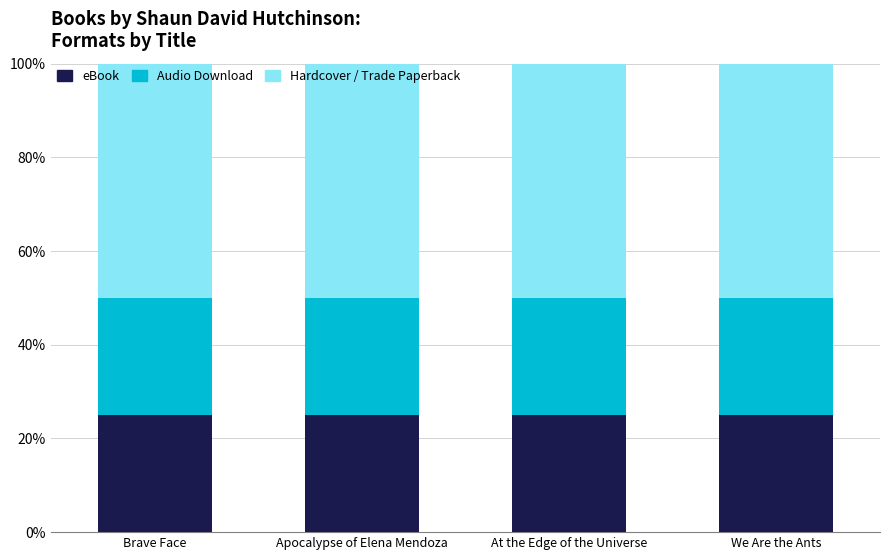

The eBook series shows 40 at Brave Face. True or false?

False